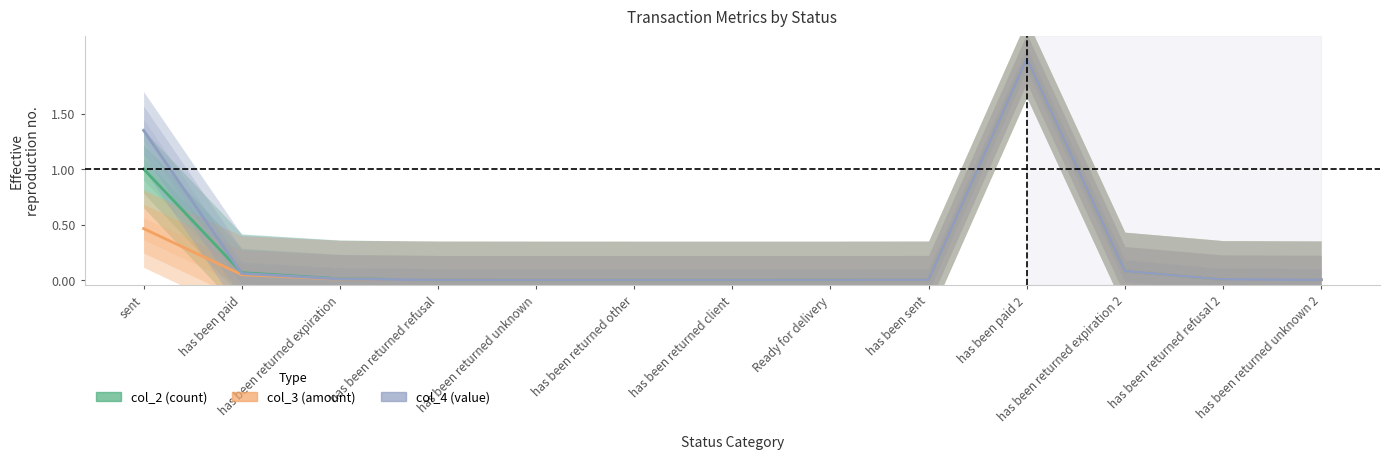

What is the value of the col_4 (value) point at the 2nd from the left?

0.1